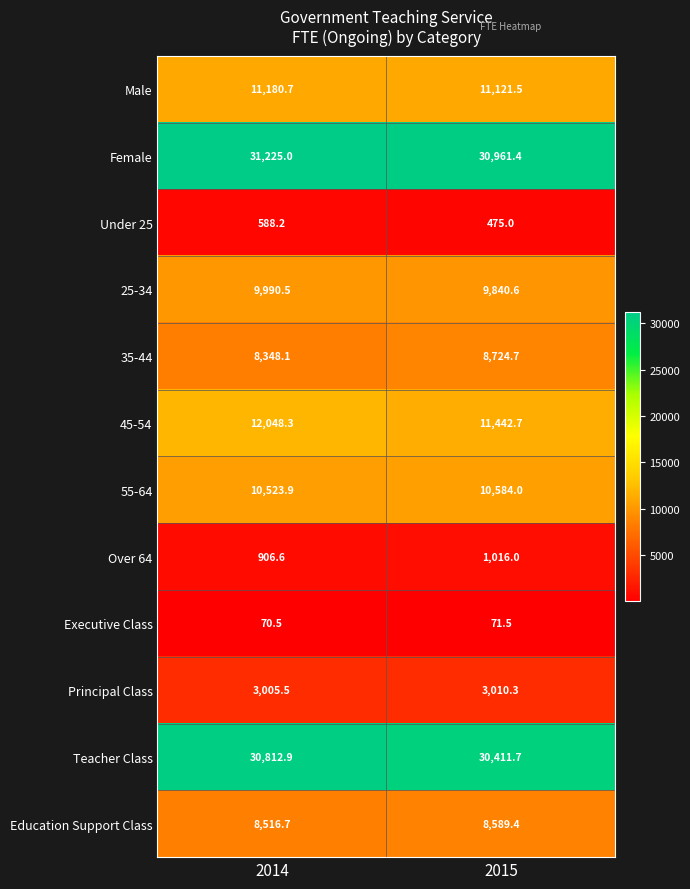

How many categories are shown in the chart?

2